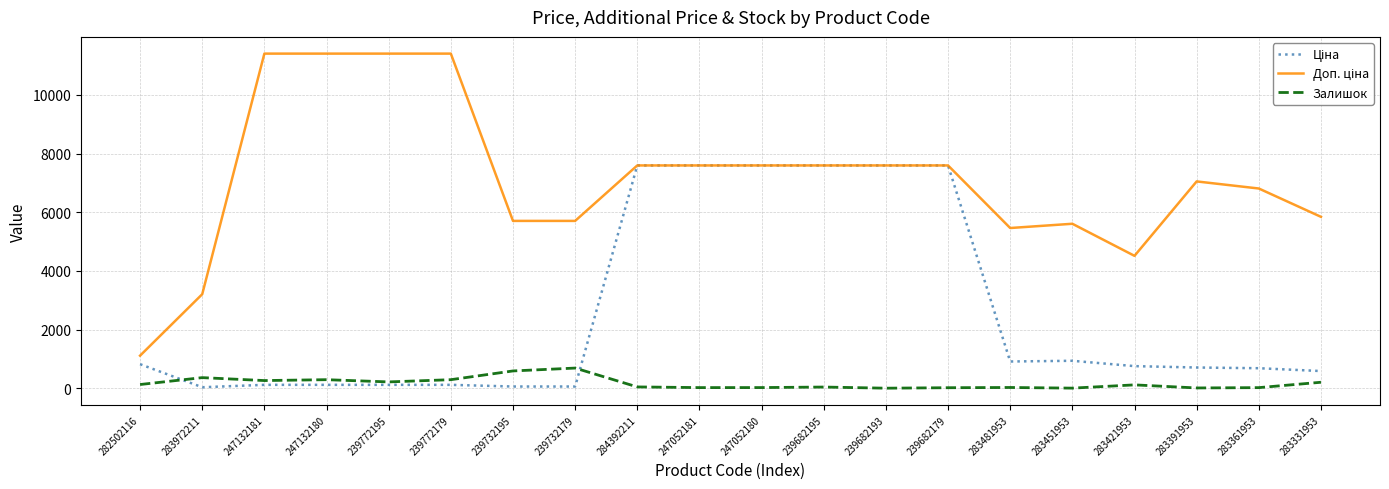

Count the number of data series in this chart.

3